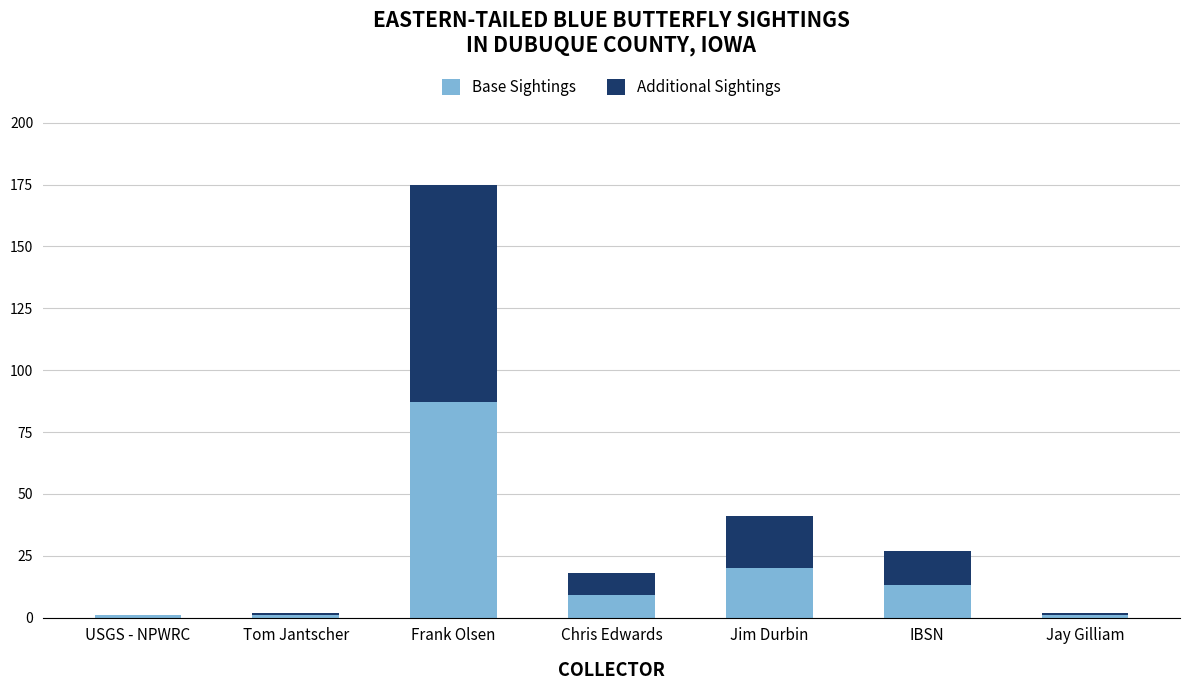

Are the bars grouped side by side (vs. stacked)?

No